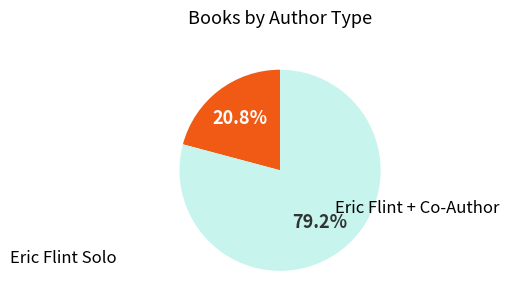

Is there any slice that represents more than half of the pie?

Yes